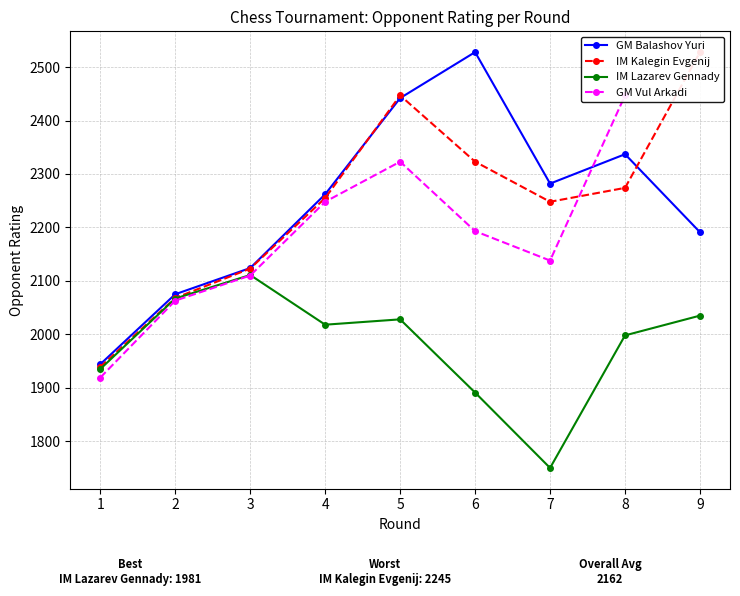

Rank the categories by GM Balashov Yuri value from lowest to highest.

1, 2, 3, 9, 4, 7, 8, 5, 6